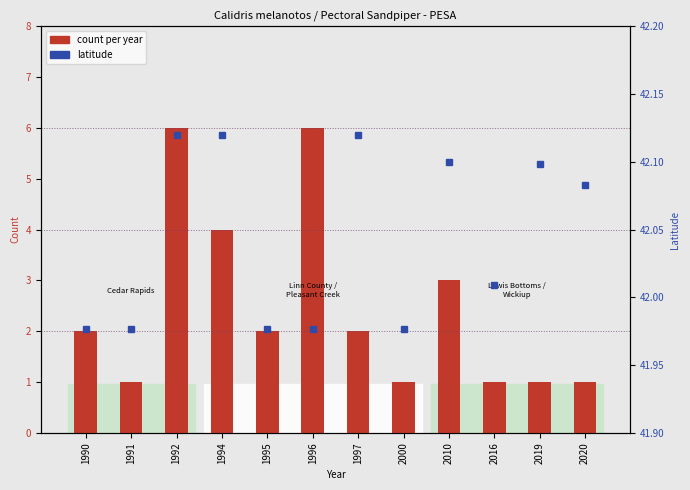

At which category is the sum across all series the highest?

1992